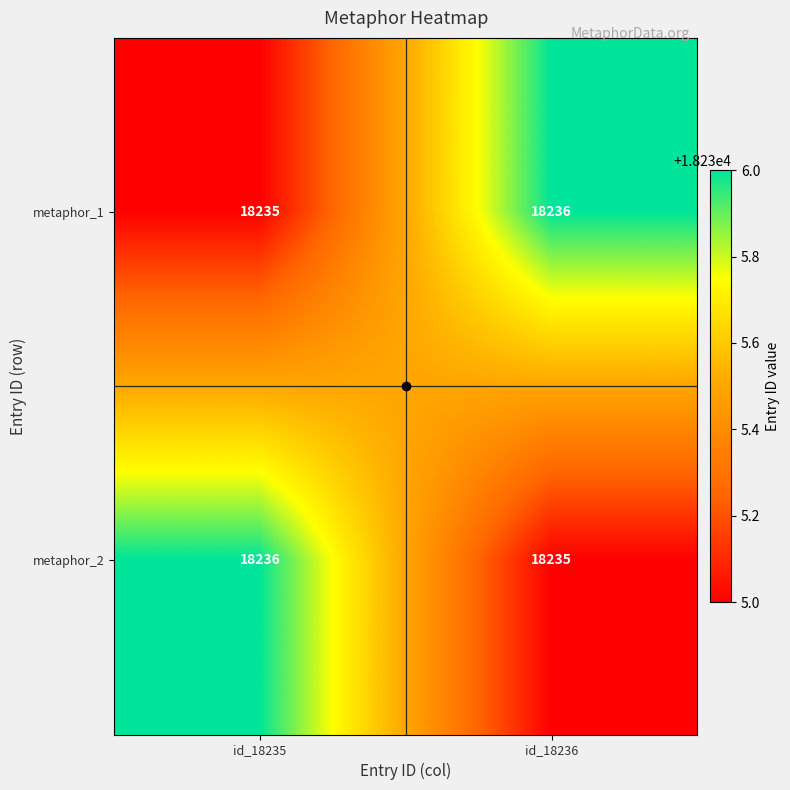

What is the spread (max minus min) of values at id_18235?

1